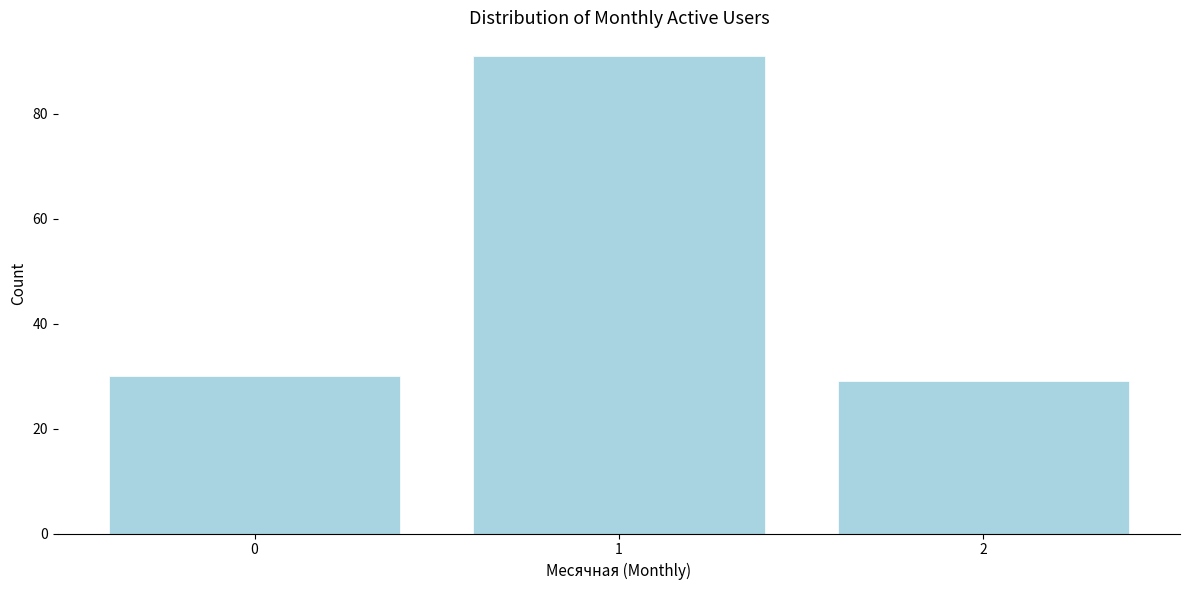

Reading left to right, extract all data points from this chart.

0=30	1=91	2=29